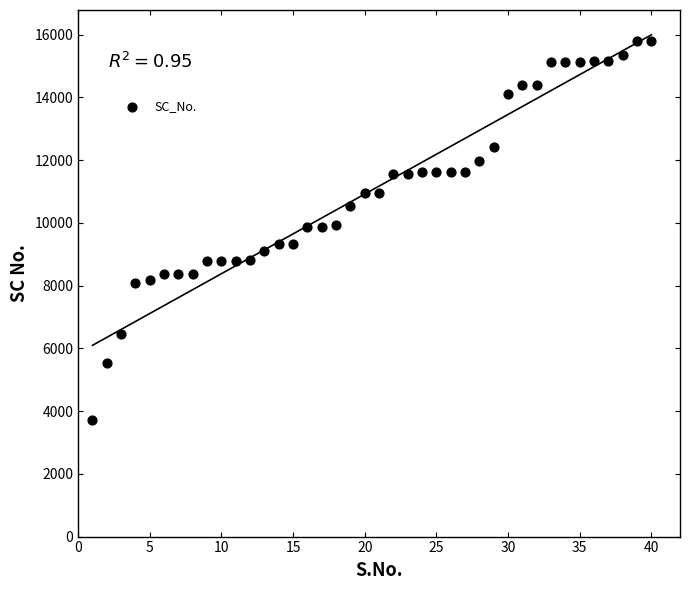

What is the range of X values (max minus min)?

39